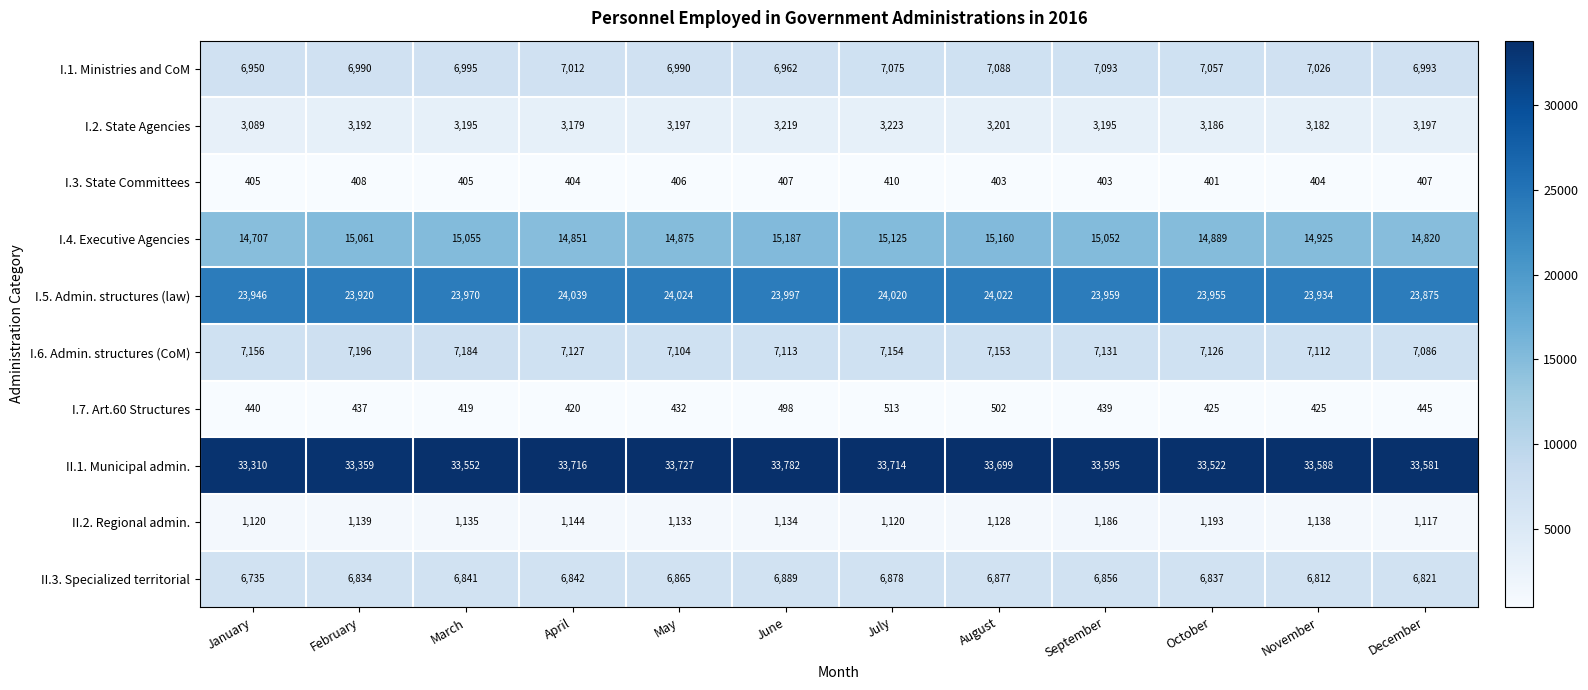

The value of II.2. Regional admin. at July is 1120. True or false?

True